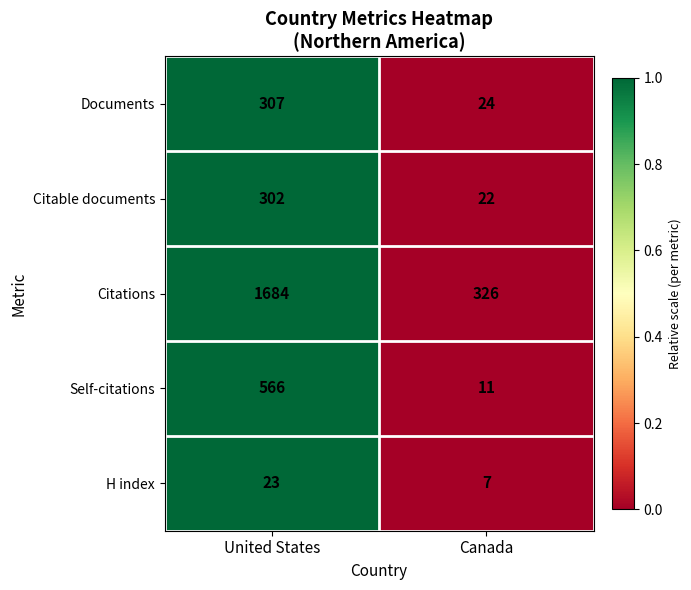

What is the total value across all series at United States?

2882